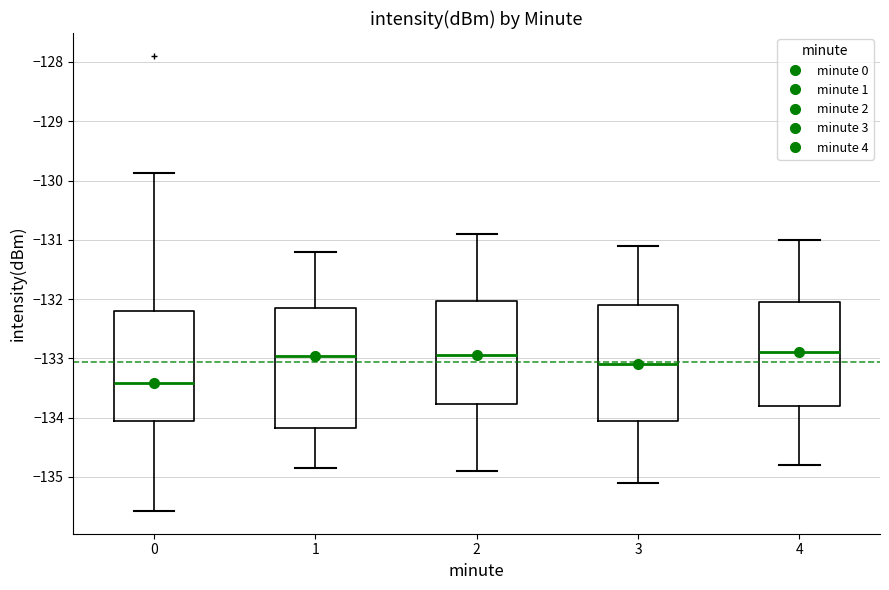

Reading left to right, read every box against the y-axis: the position of its median line, the range the box covers, and the ends of its whiskers. The values are not printed on the chart, so give them approximately, as read against the axis.

0: median -133.4, box -134.1 to -132.2, whiskers -135.6 to -129.9
1: median -133.0, box -134.2 to -132.1, whiskers -134.9 to -131.2
2: median -132.9, box -133.8 to -132.0, whiskers -134.9 to -130.9
3: median -133.1, box -134.0 to -132.1, whiskers -135.1 to -131.1
4: median -132.9, box -133.8 to -132.0, whiskers -134.8 to -131.0